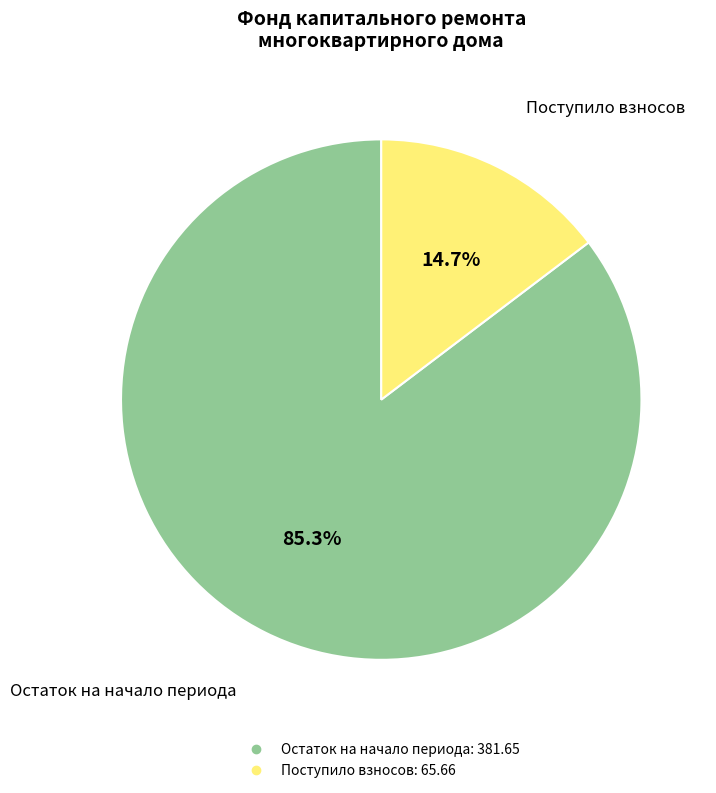

Is there any slice that represents more than half of the pie?

Yes